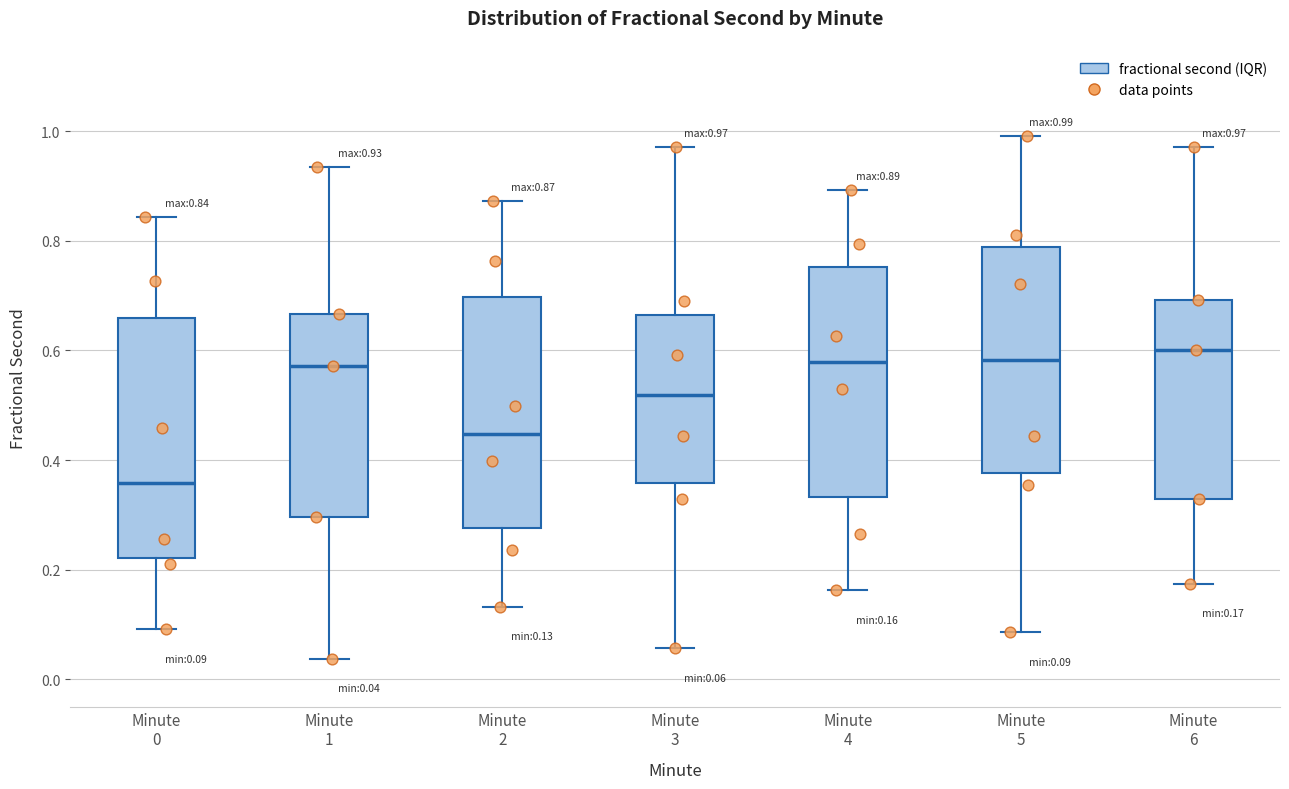

Which box's median line is the lowest?

Minute 0